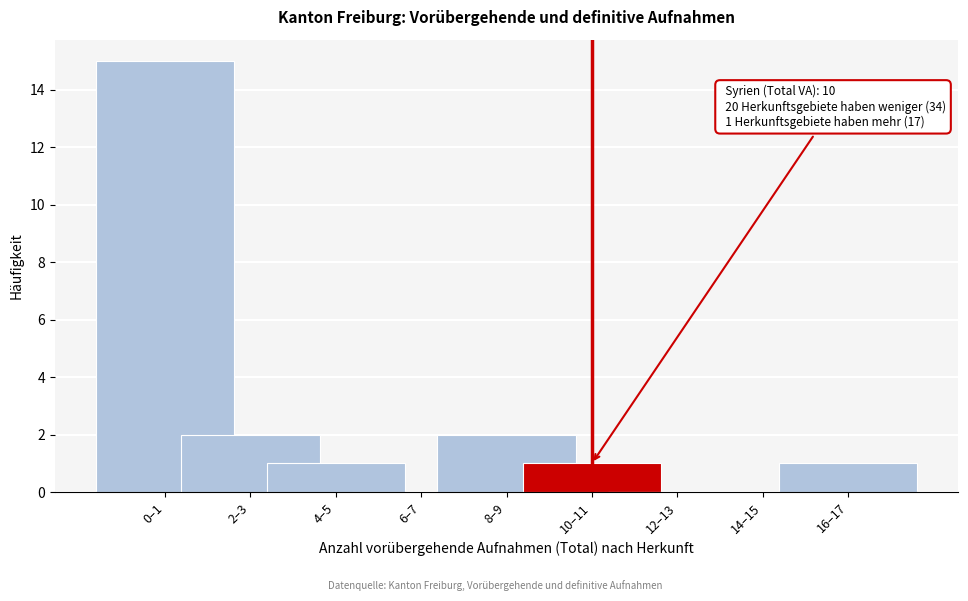

Reading left to right, extract all data points from this chart.

0–1=15	2–3=2	4–5=1	6–7=0	8–9=2	10–11=1	12–13=0	14–15=0	16–17=1